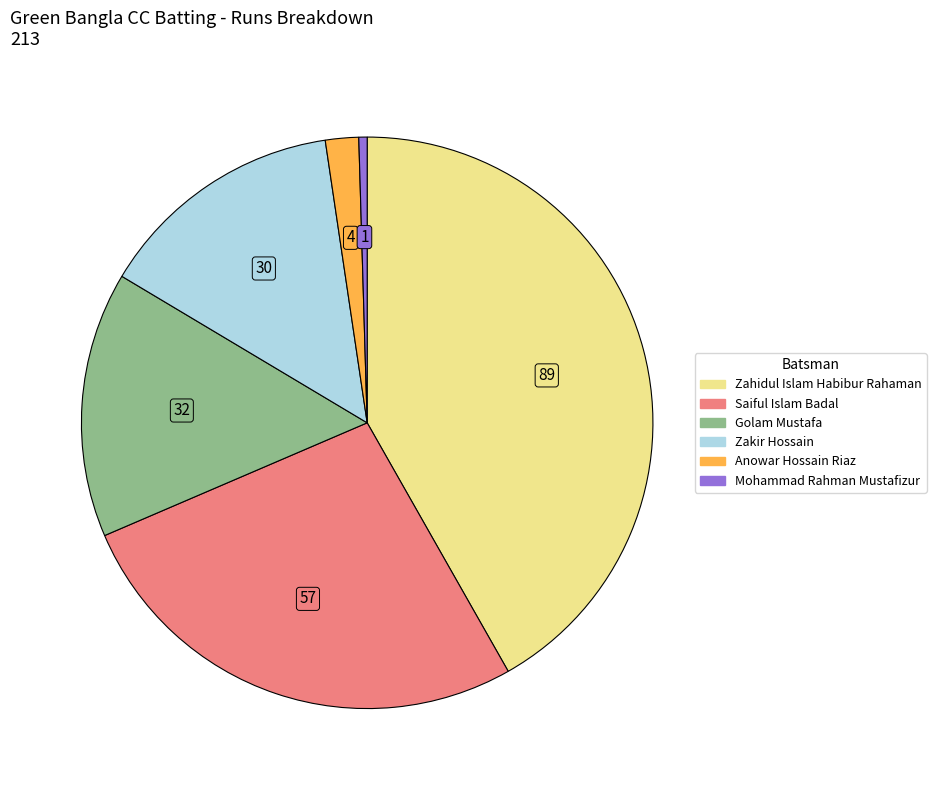

Does any single category account for the majority?

No